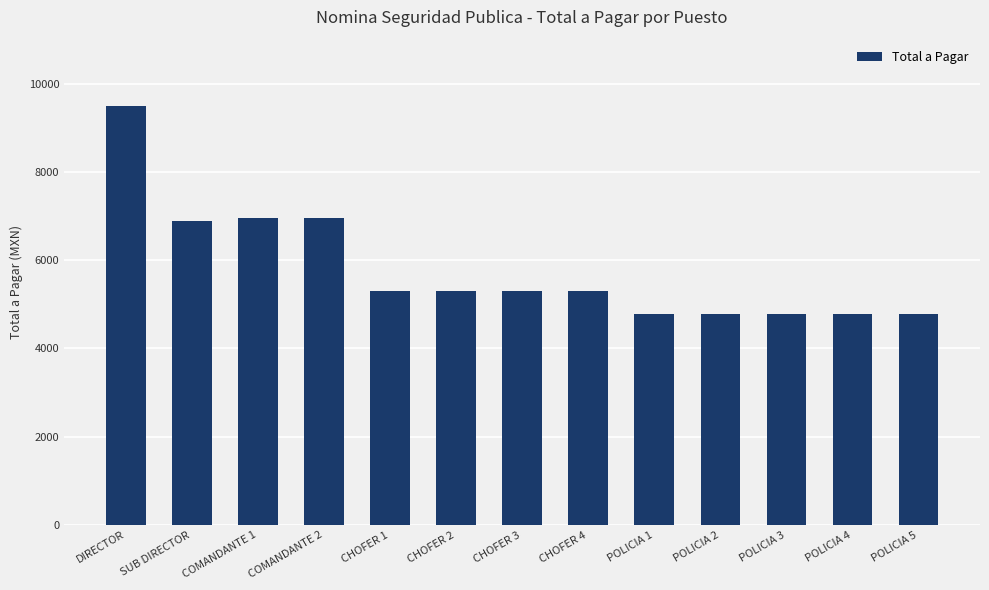

Is it true that the value at COMANDANTE 1 is 4666.6?

False